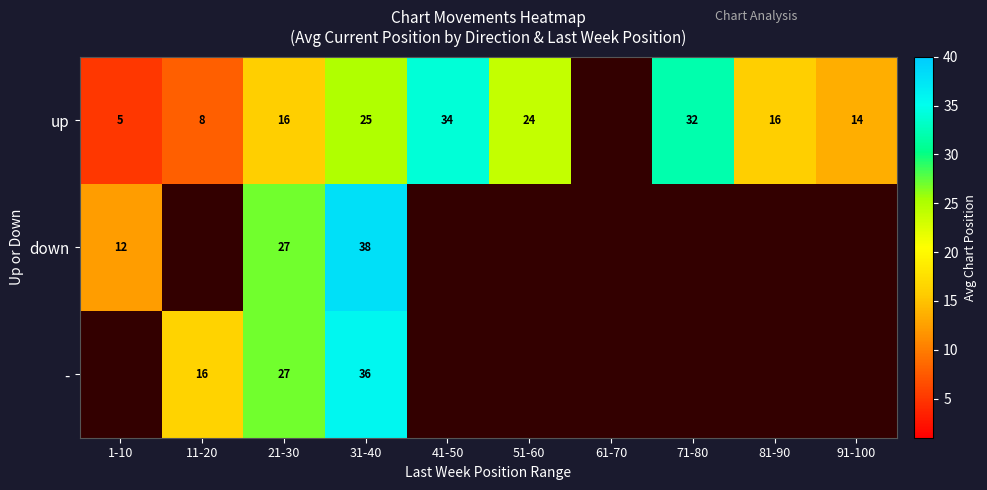

The up series shows 3 at 1-10. True or false?

False